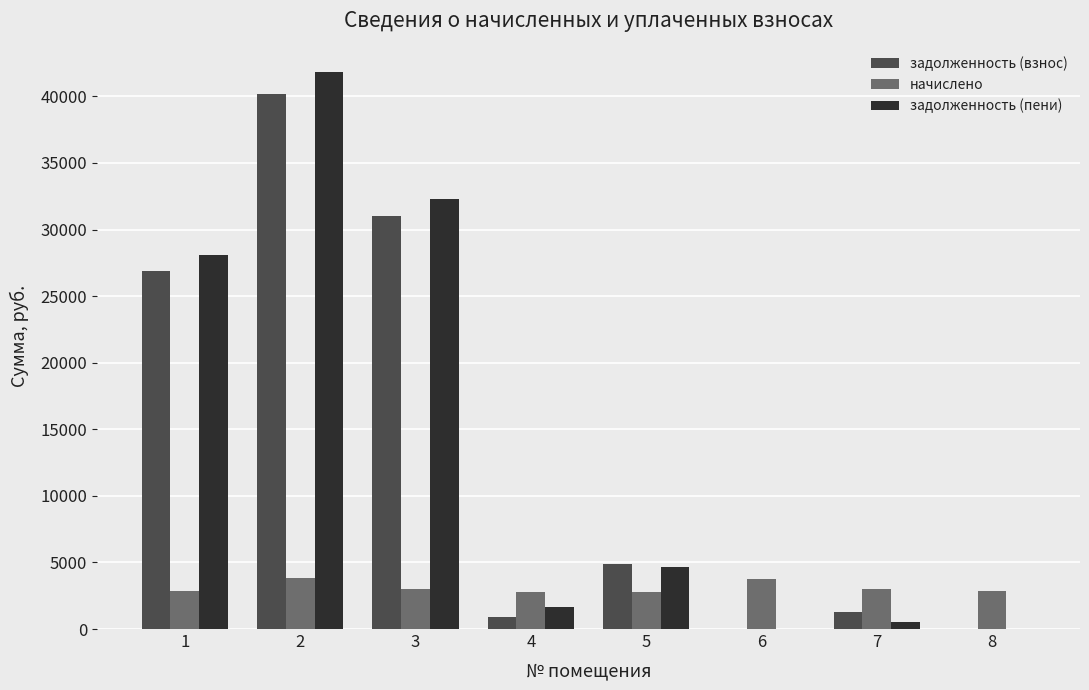

Count the number of data series in this chart.

3